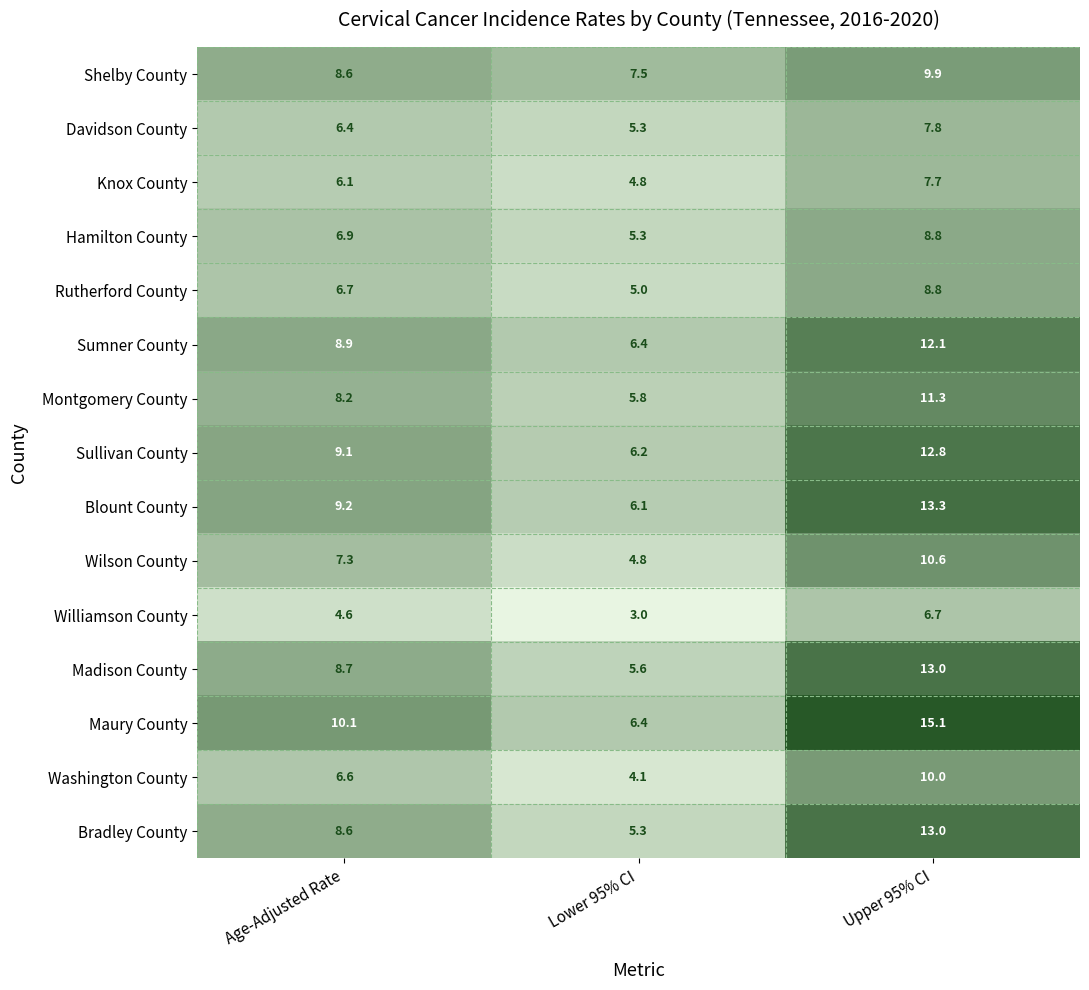

What is the spread (max minus min) of values at Age-Adjusted Rate?

5.5